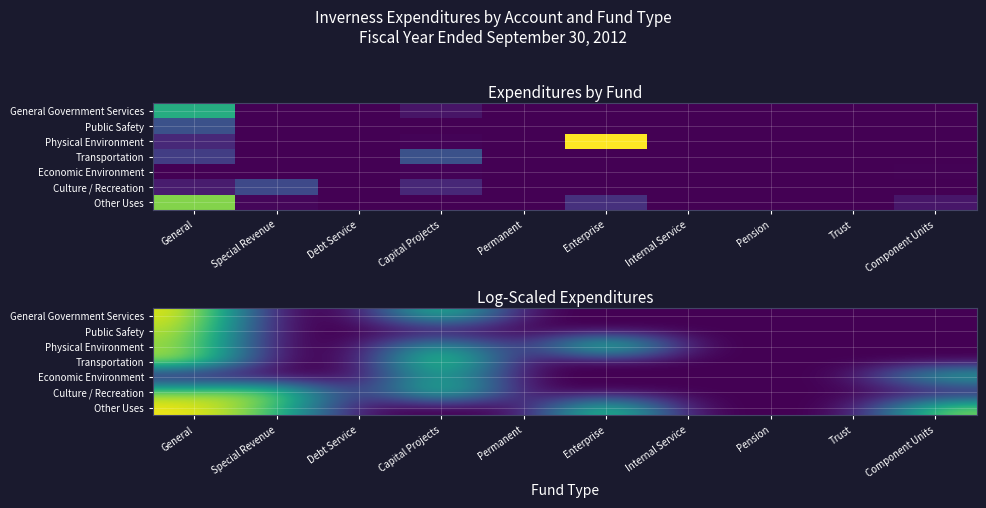

How many categories are shown in the chart?

10